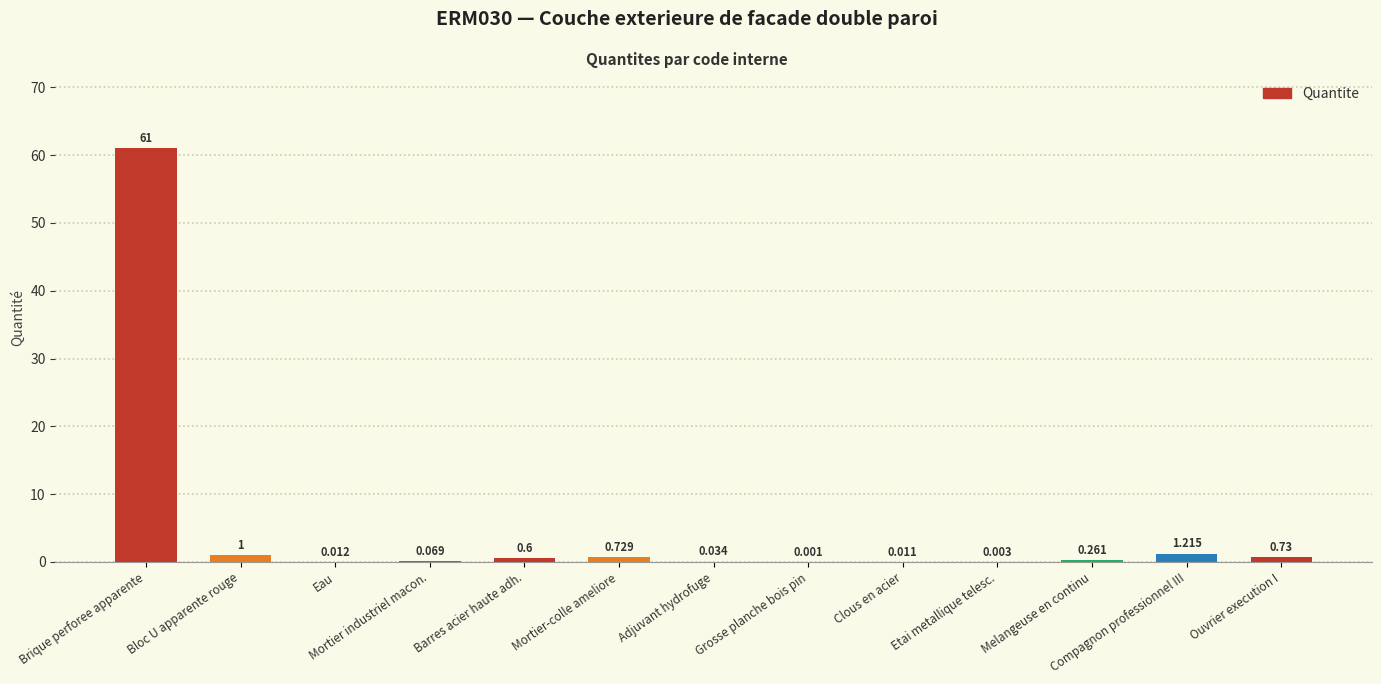

Between Melangeuse en continu and Brique perforee apparente, which is larger?

Brique perforee apparente